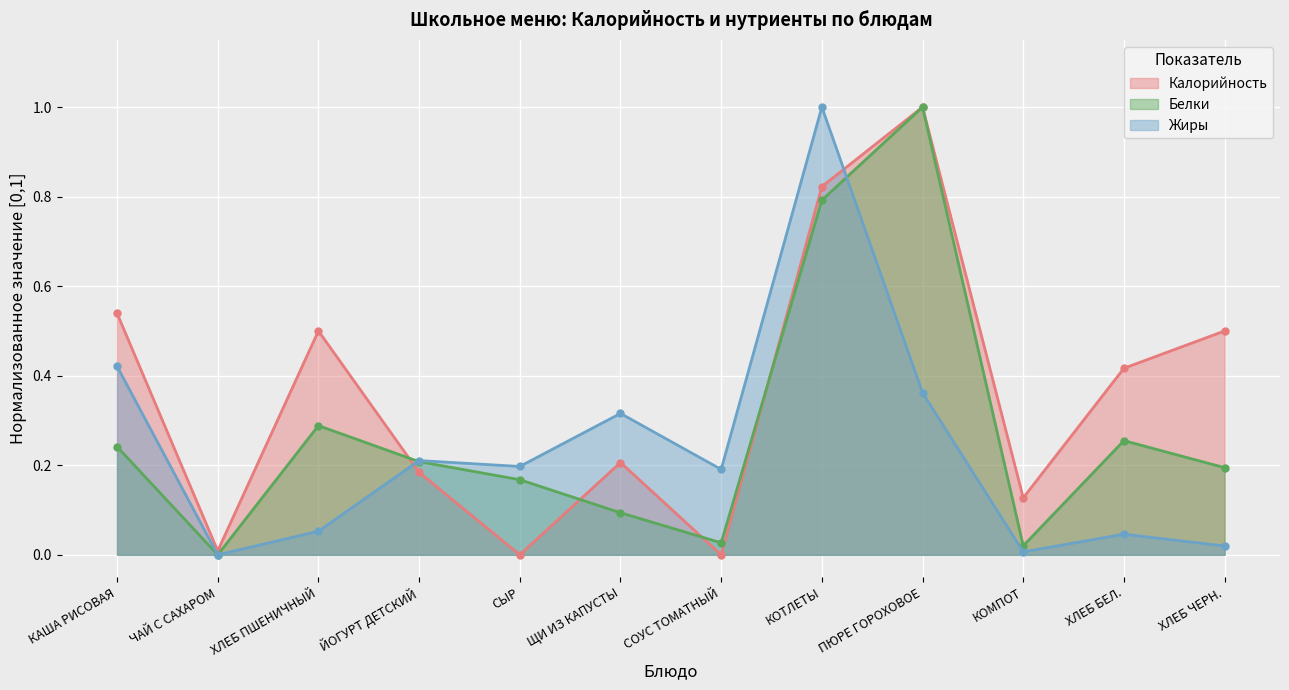

What is the label of the 12th point from the left?

ХЛЕБ ЧЕРН.